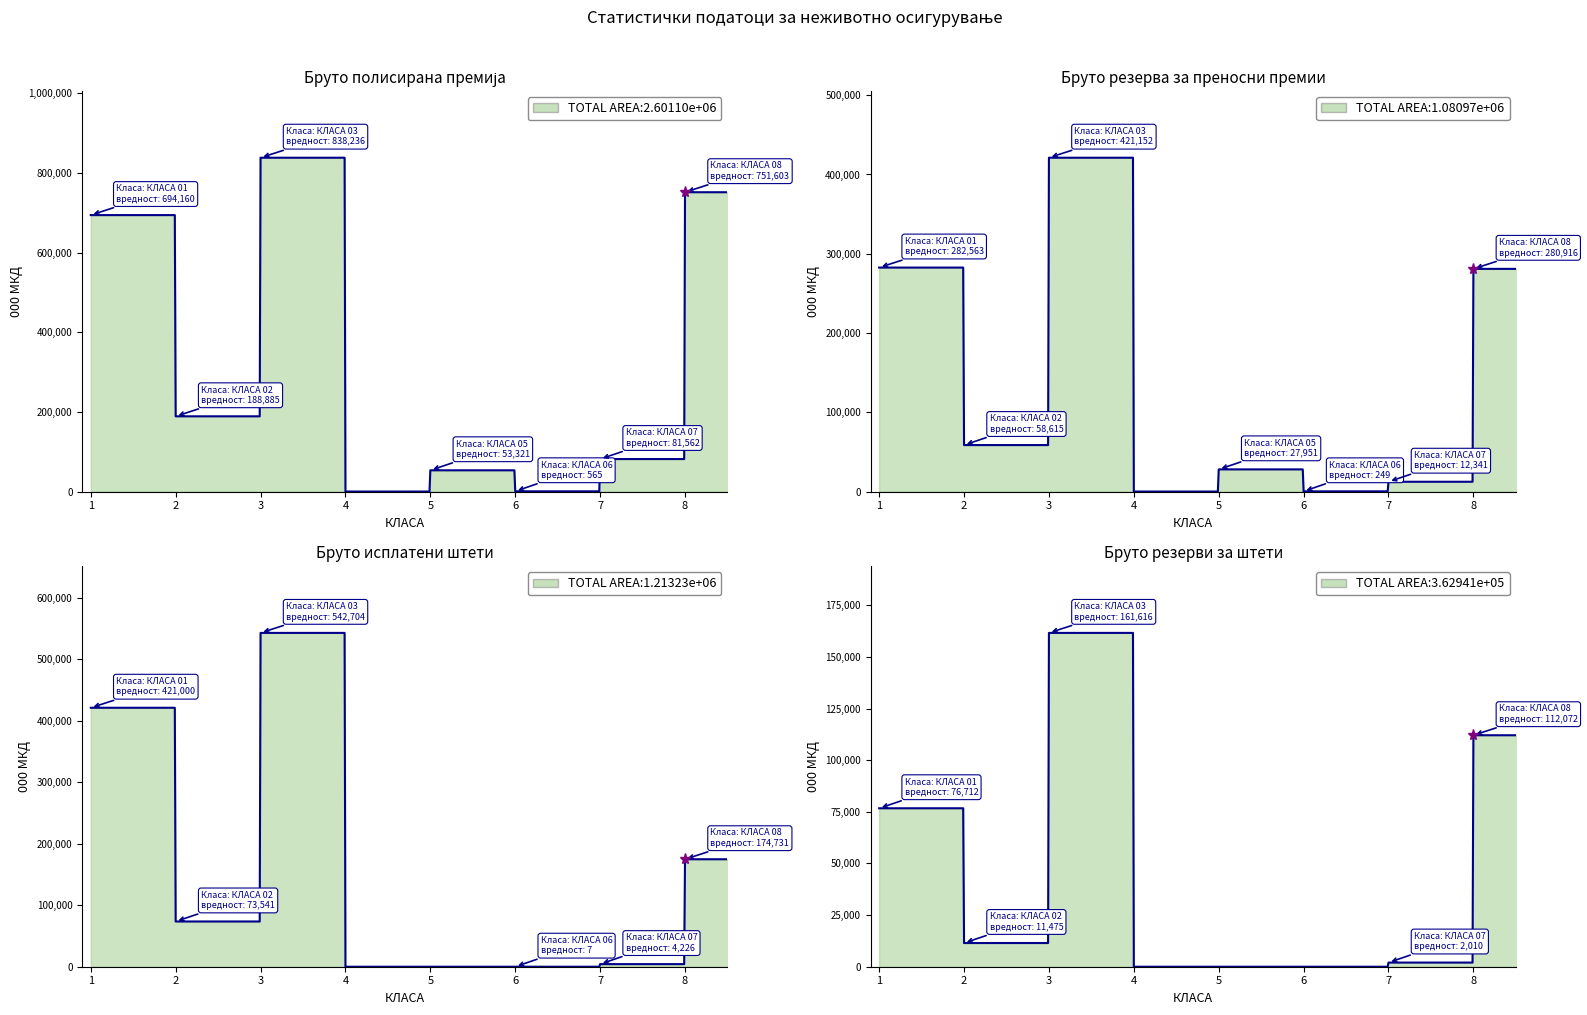

Which series has the largest range (max minus min)?

Бруто полисирана премија